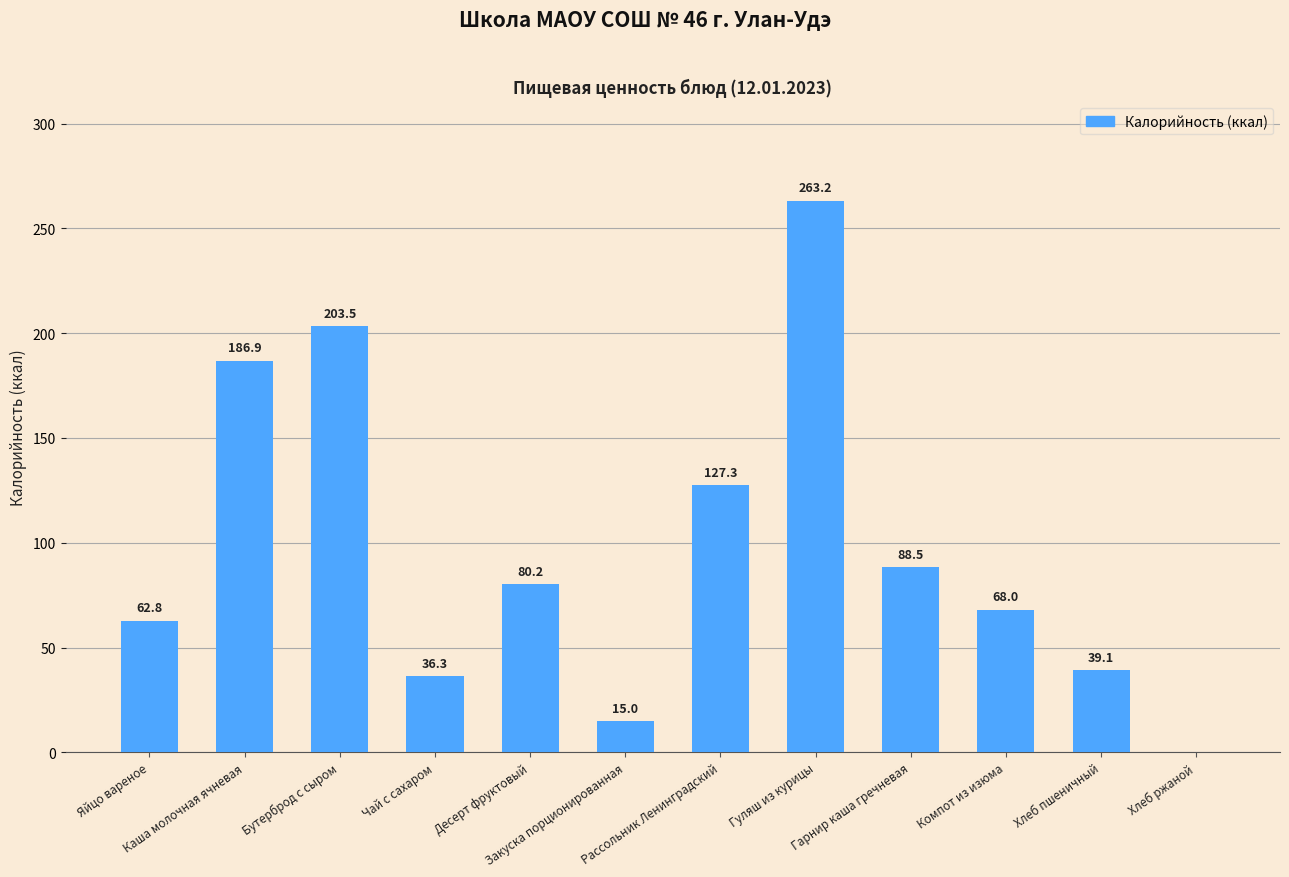

What is the greatest value displayed?

263.2